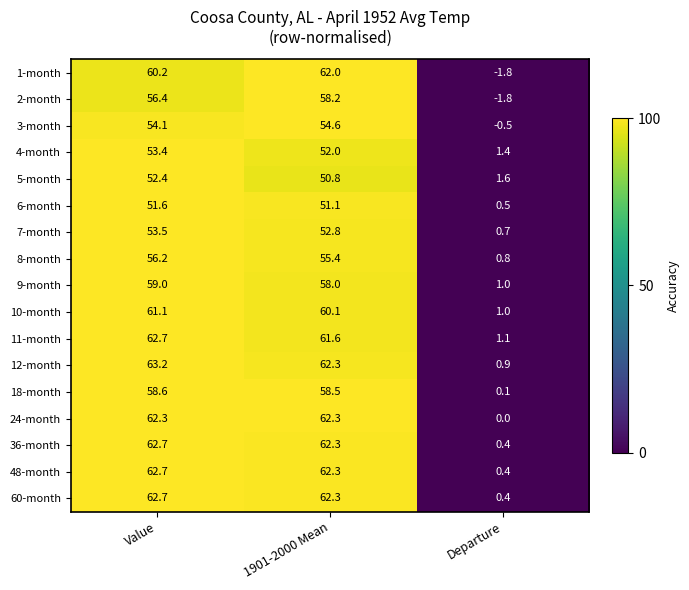

The 48-month series shows 35.8 at Value. True or false?

False